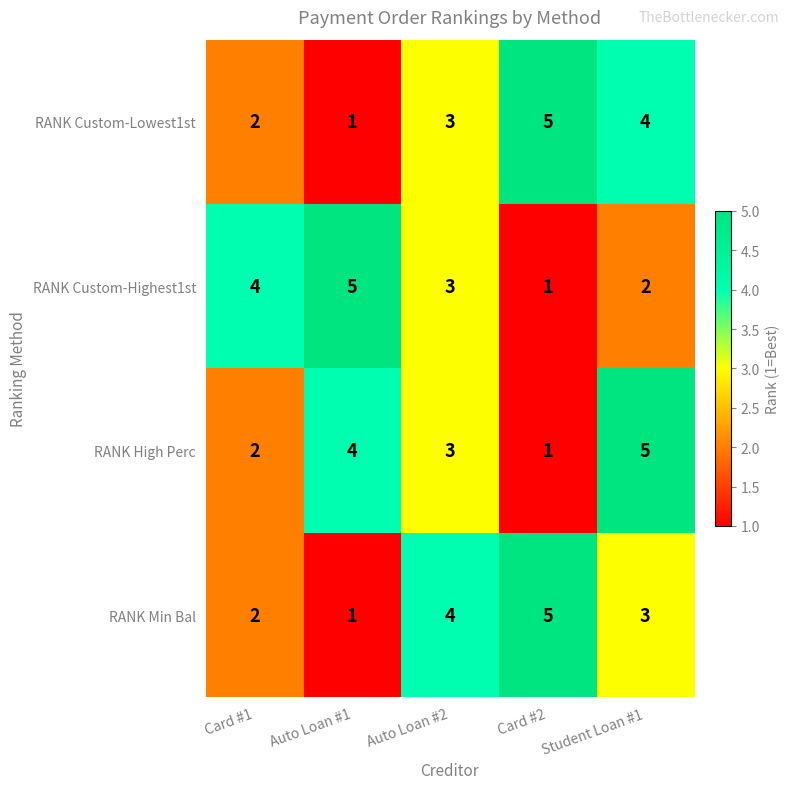

What is the difference between the maximum and second lowest values in the RANK Custom-Highest1st series?

3